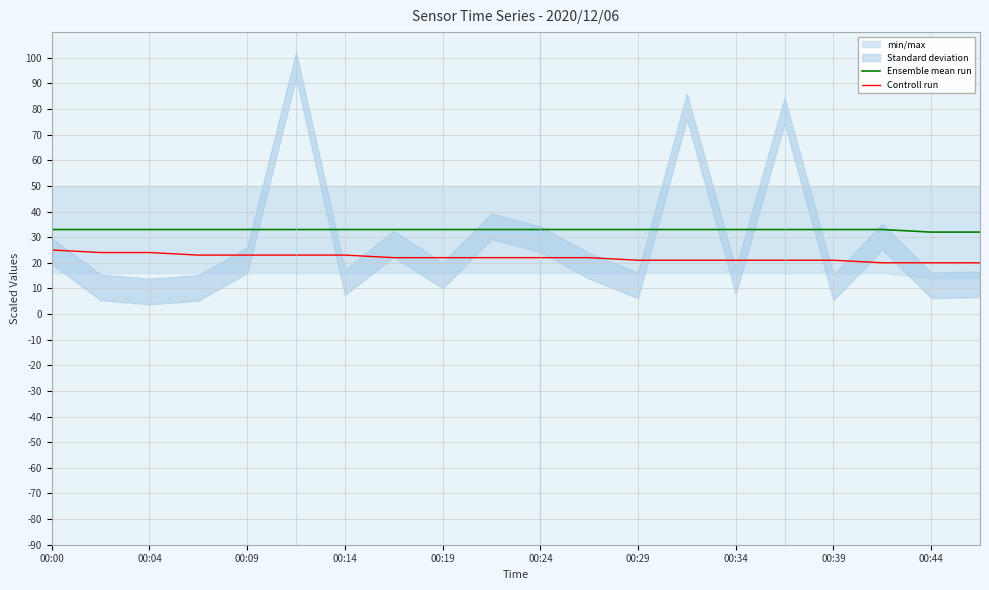

True or false: Ensemble mean run has a value of 9.7 at 00:29.

False